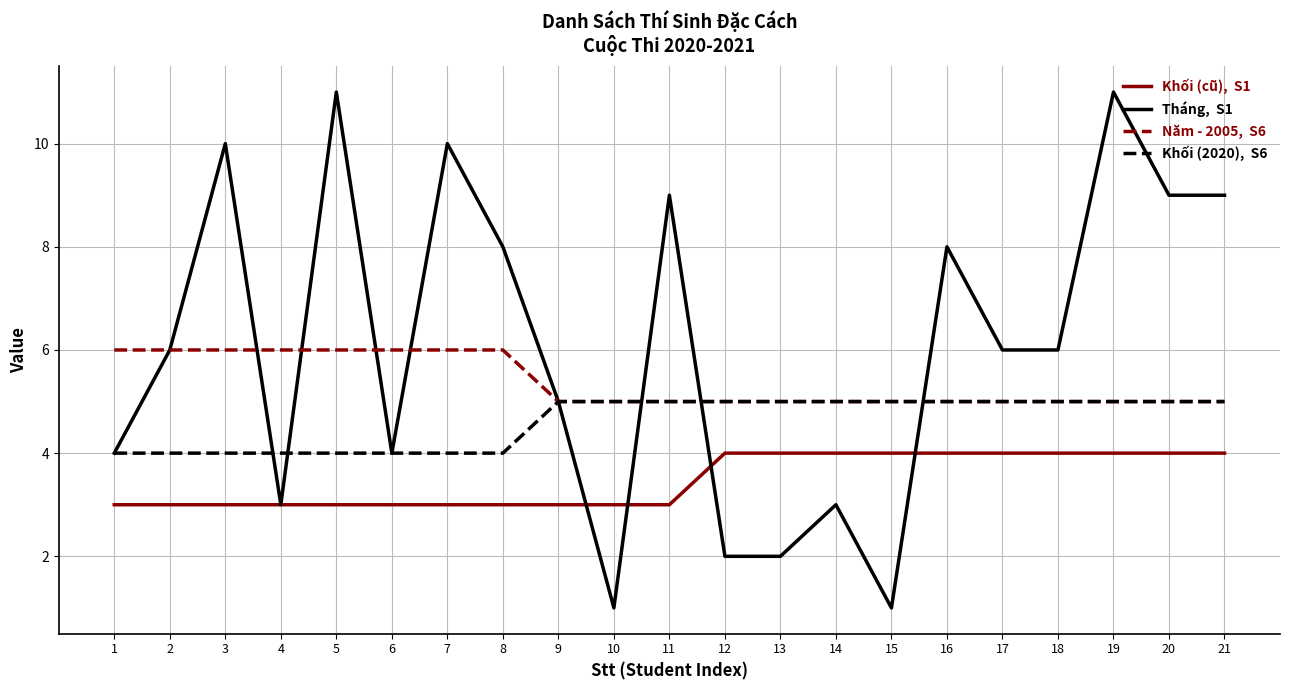

At which category is the sum across all series the highest?

19